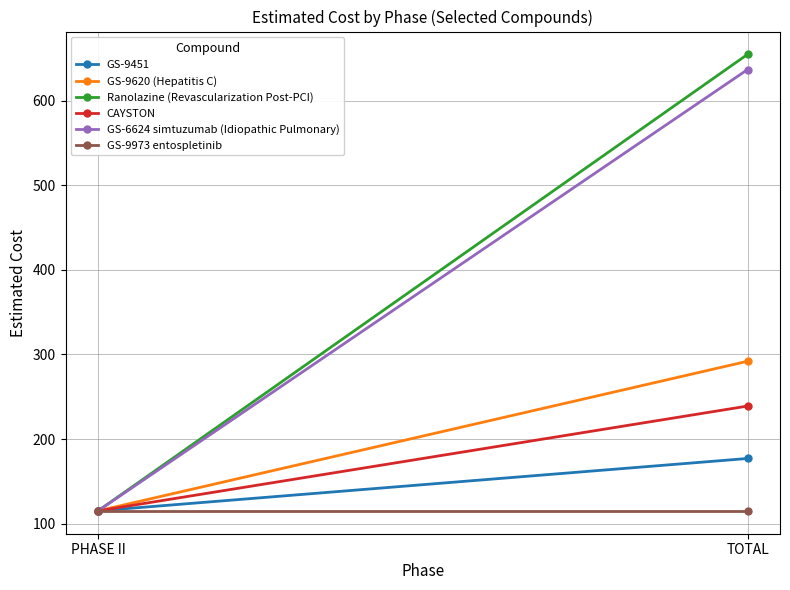

At how many categories does at least one series exceed 615?

1